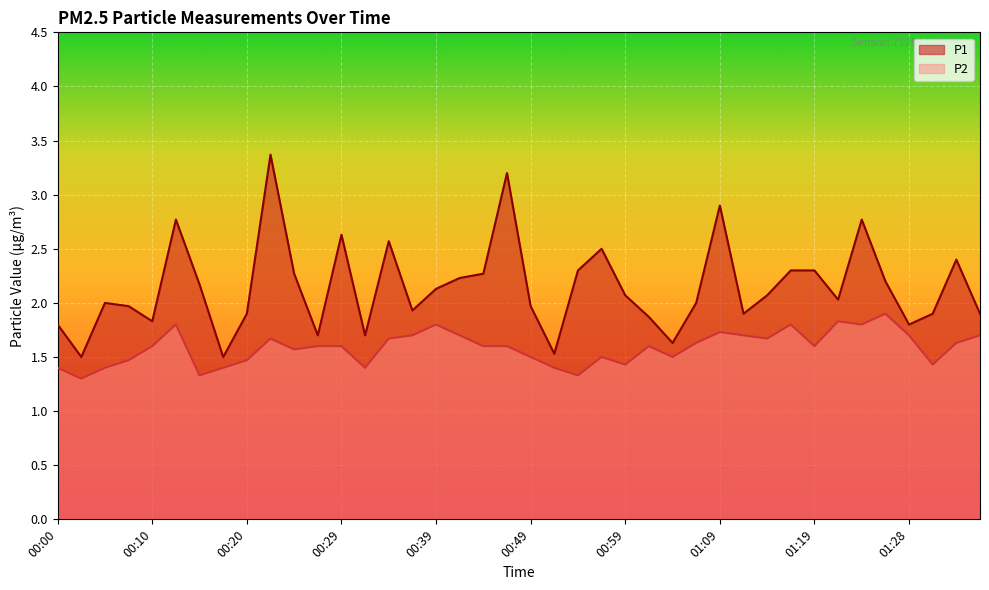

True or false: P1 and P2 cross at least once.

False